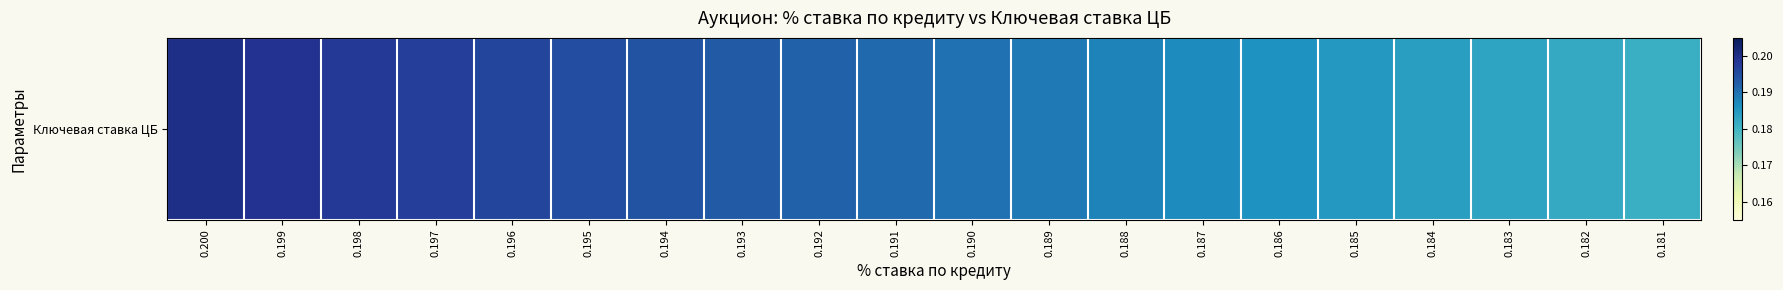

List the labels in order of value, largest first.

0.200, 0.199, 0.198, 0.197, 0.196, 0.195, 0.194, 0.193, 0.192, 0.191, 0.190, 0.189, 0.188, 0.187, 0.186, 0.185, 0.184, 0.183, 0.182, 0.181